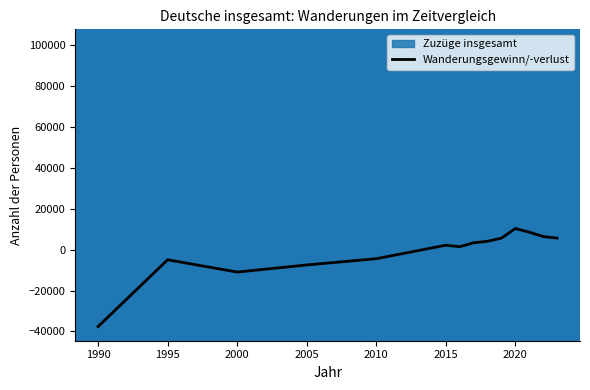

What is the highest value of the Wanderungsgewinn/-verlust series?

10395